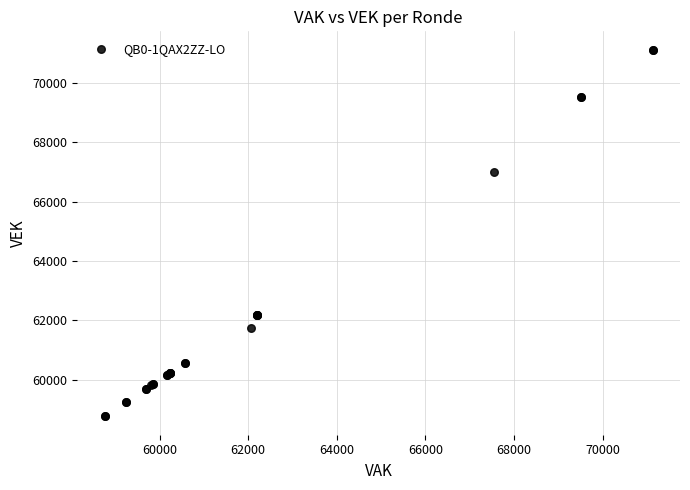

What Y value in the scatter plot is closest to 64944?

67006